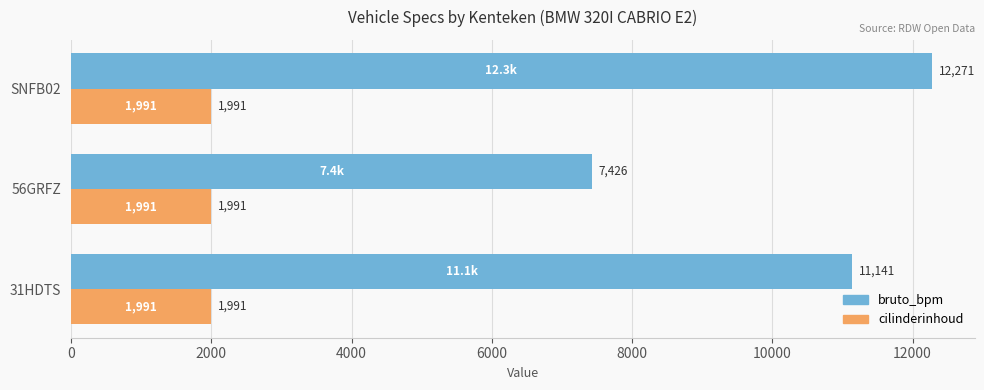

Rank the series by their average value, from lowest to highest.

cilinderinhoud, bruto_bpm